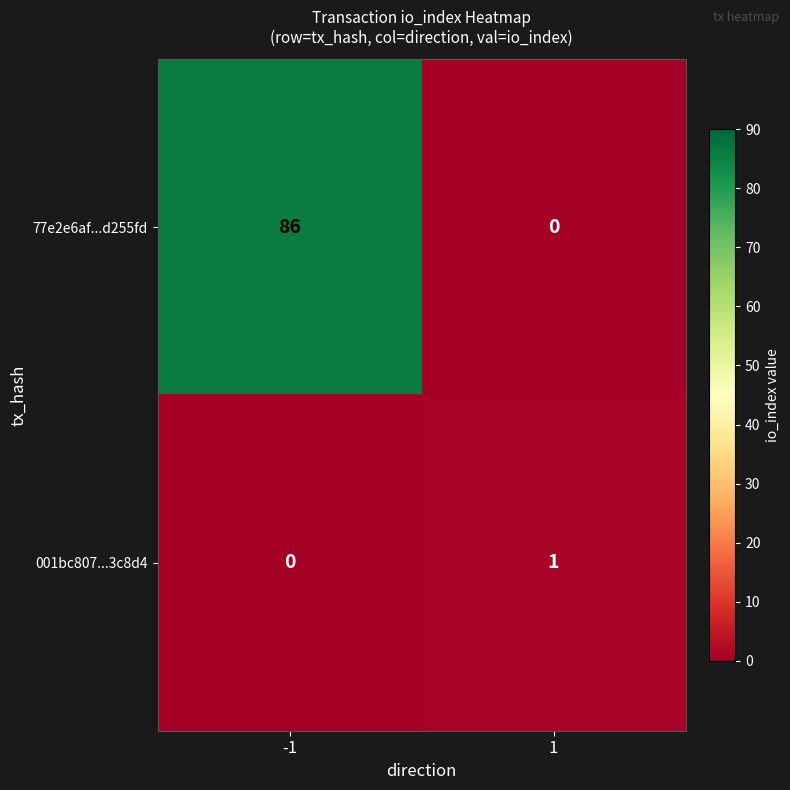

True or false: 001bc807...3c8d4 has a value of 1 at 1.

True